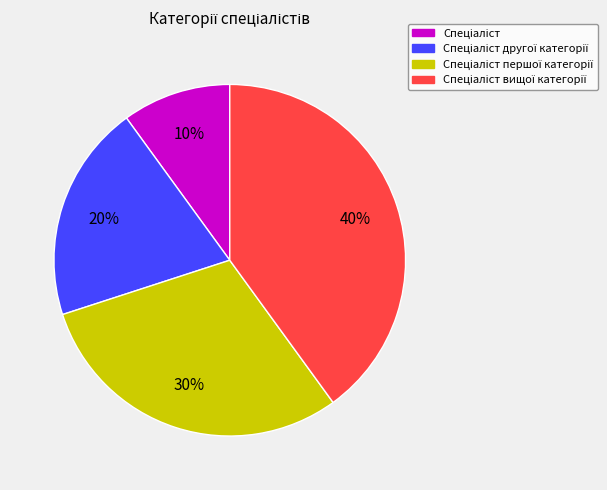

How many segments does this pie chart have?

4